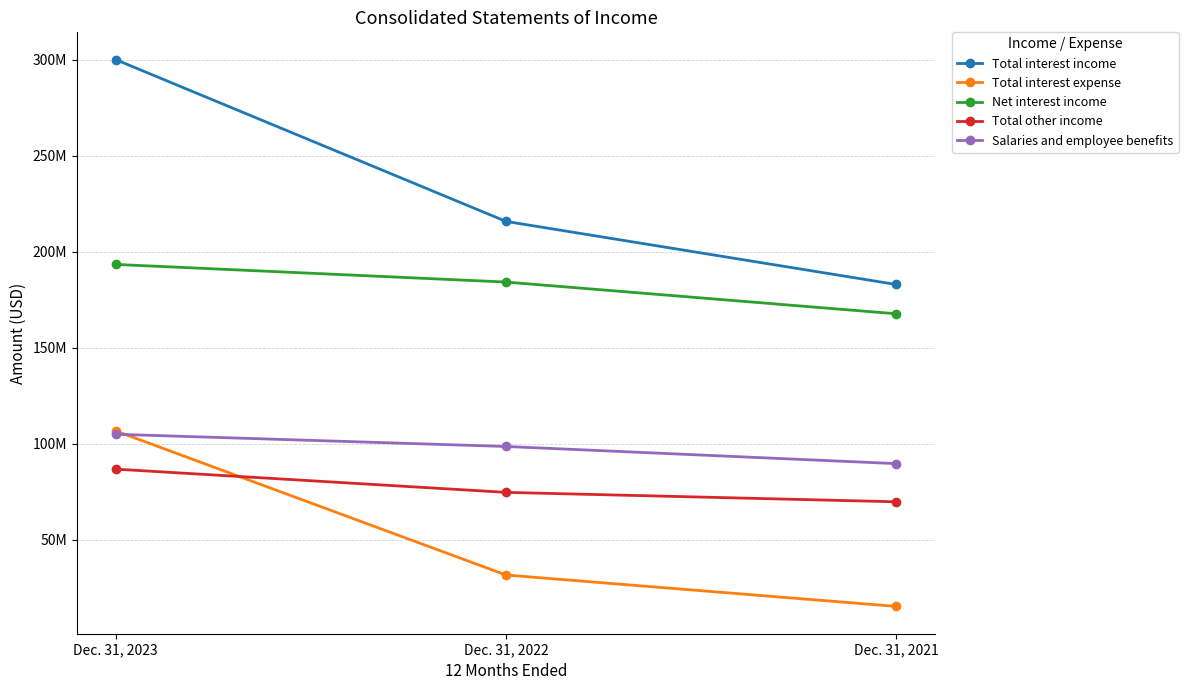

Reading left to right, transcribe all the data shown in this chart.

Total interest income: 300166000	215891000	183013000
Total interest expense: 106703000	31614000	15262000
Net interest income: 193463000	184277000	167751000
Total other income: 86786000	74682000	69767000
Salaries and employee benefits: 104962000	98594000	89660000